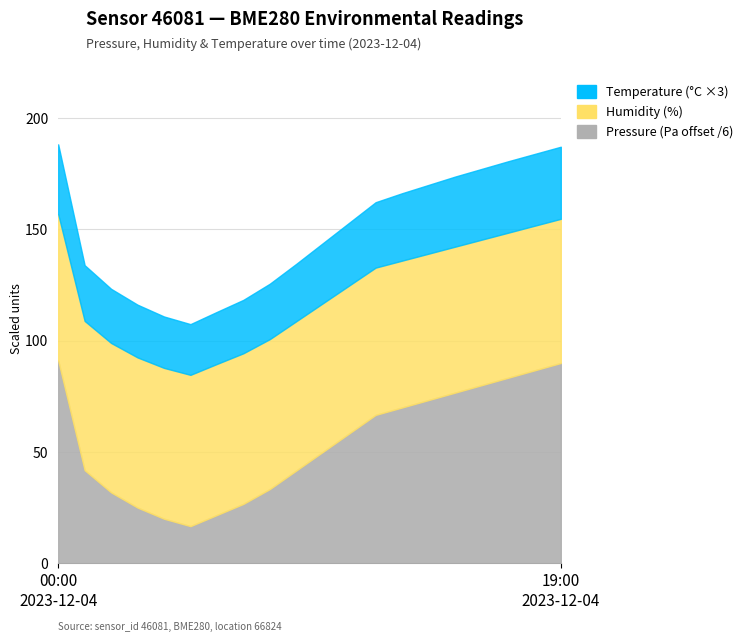

Reading left to right, list all the values displayed in this chart.

pressure: 99346.7	99050.9	98991.1	98950.0	98920.0	98900.0	98930.0	98960.0	99000.0	99050.0	99100.0	99150.0	99200.0	99220.0	99240.0	99260.0	99280.0	99300.0	99320.0	99340.0
humidity: 65.8	67.1	67.2	67.5	67.8	68.0	67.9	67.7	67.4	67.1	66.8	66.5	66.2	66.0	65.8	65.6	65.4	65.2	65.0	64.8
temperature: 10.4	8.3	8.1	7.9	7.7	7.6	7.8	8.0	8.3	8.6	9.0	9.4	9.8	10.1	10.3	10.5	10.6	10.7	10.8	10.8